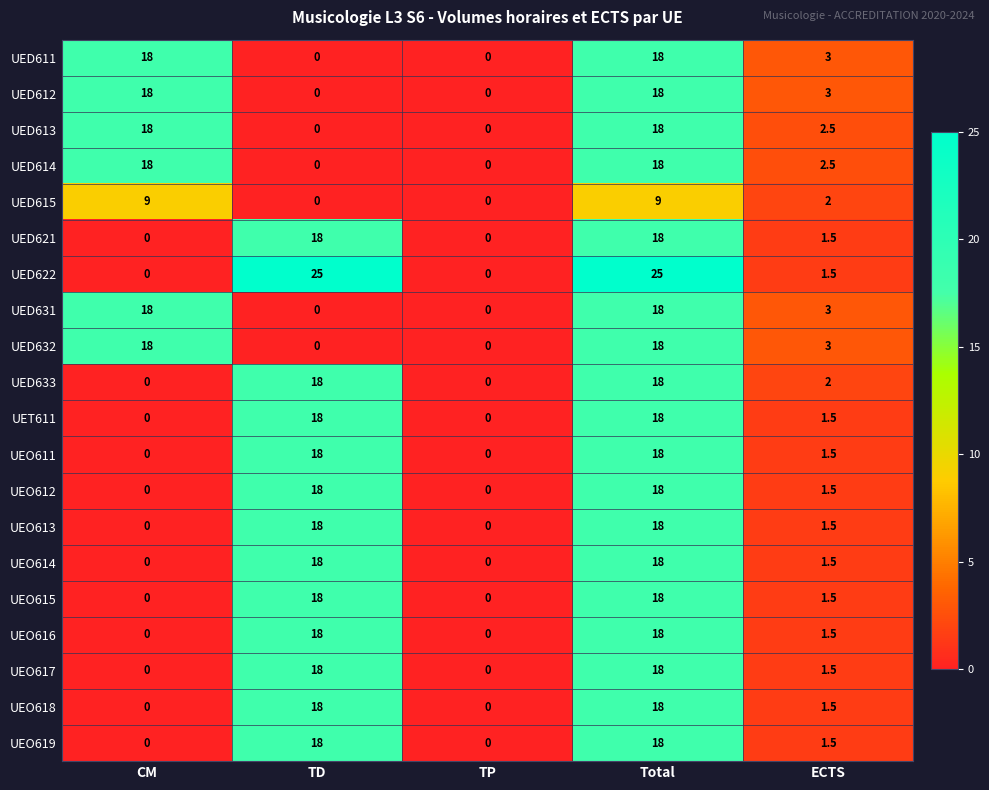

The UEO619 series shows 1.5 at ECTS. True or false?

True